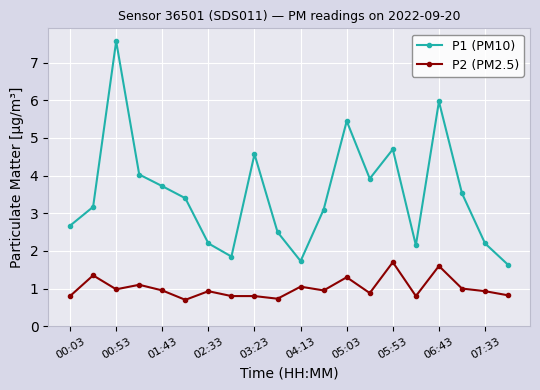

What is the maximum value for P1 (PM10)?

7.6